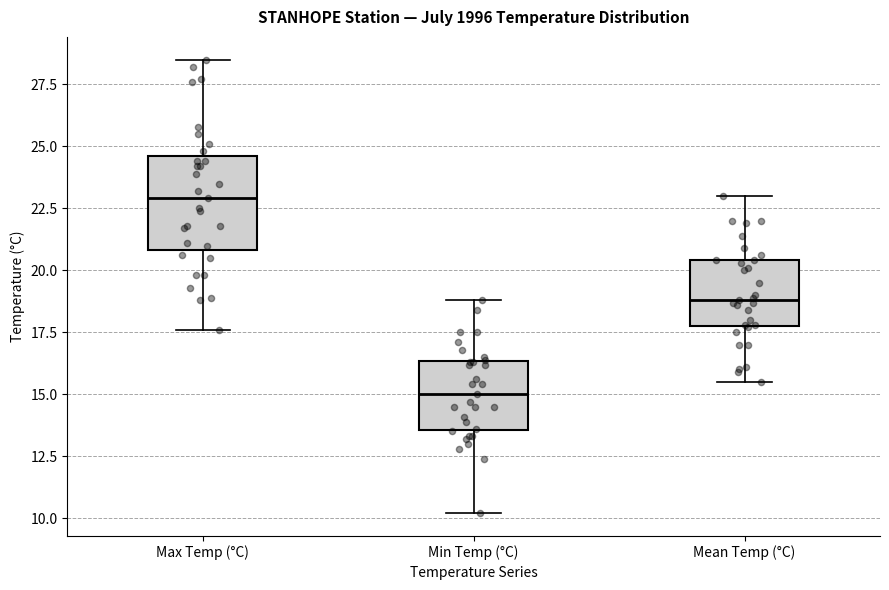

Which box has the highest median line?

Max Temp (°C)